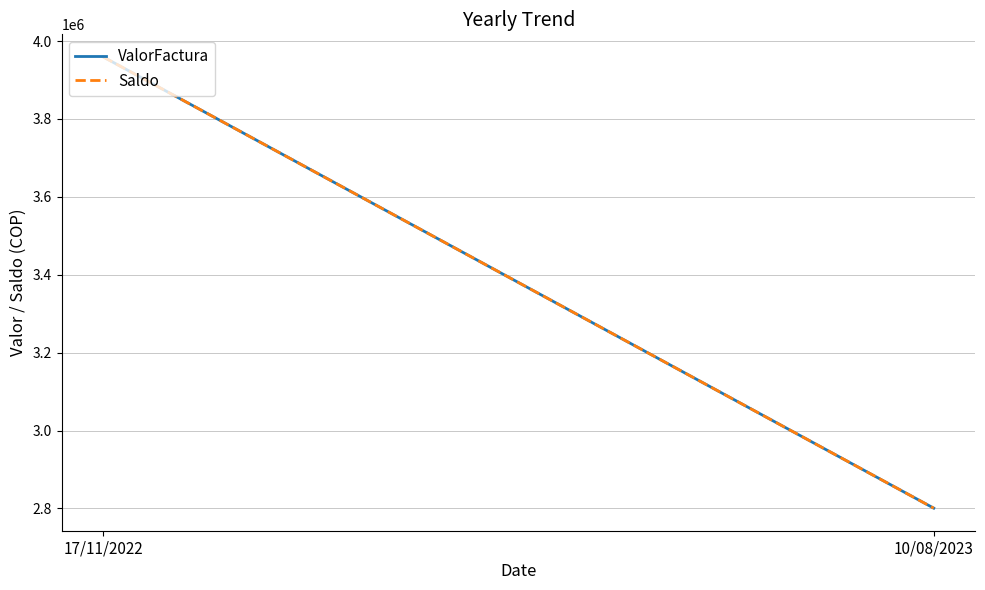

Is it true that ValorFactura equals 3959348 at 17/11/2022?

True